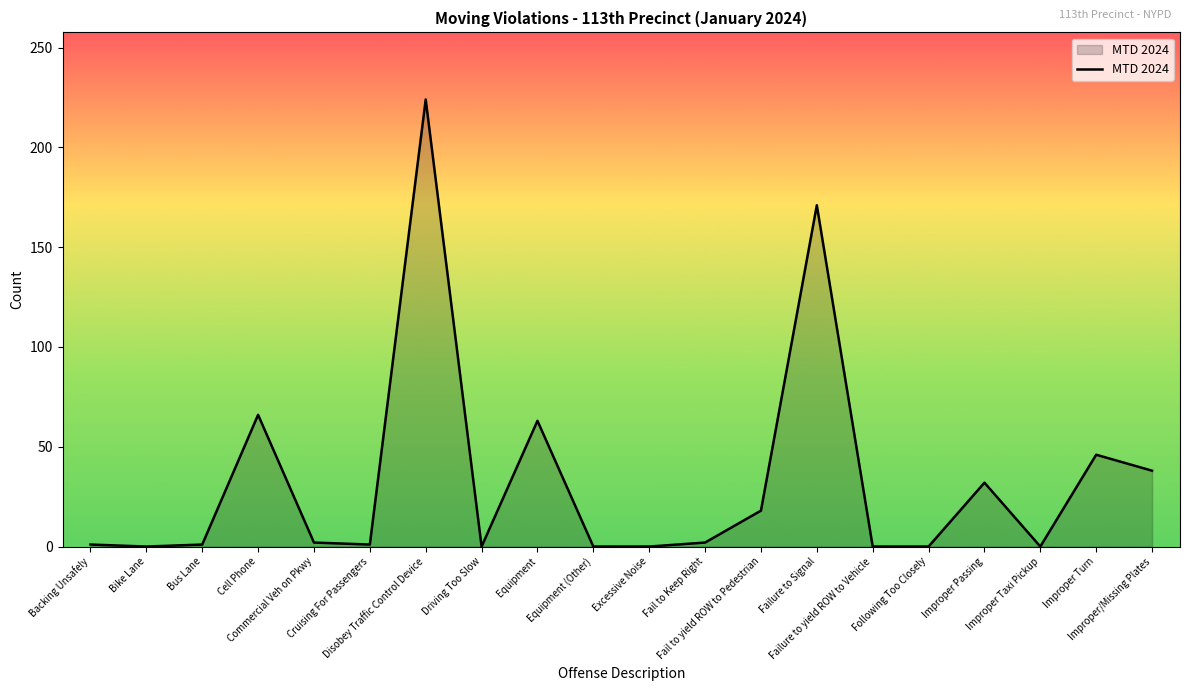

The chart shows a value of 0 at Improper Taxi Pickup. True or false?

True